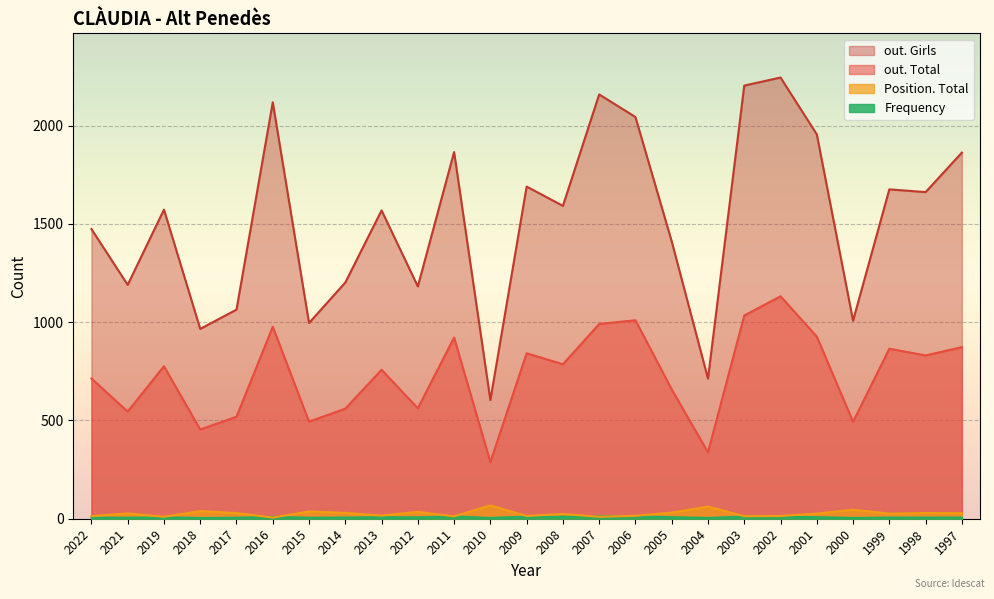

Read the out. Total value at 1998.

831